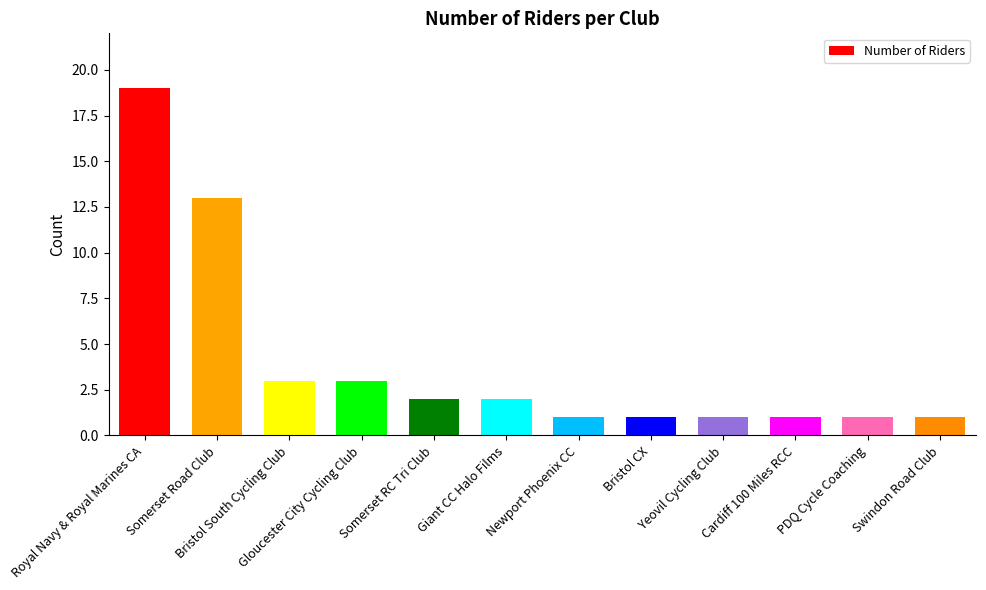

What is the difference between the second highest and second lowest values?

12